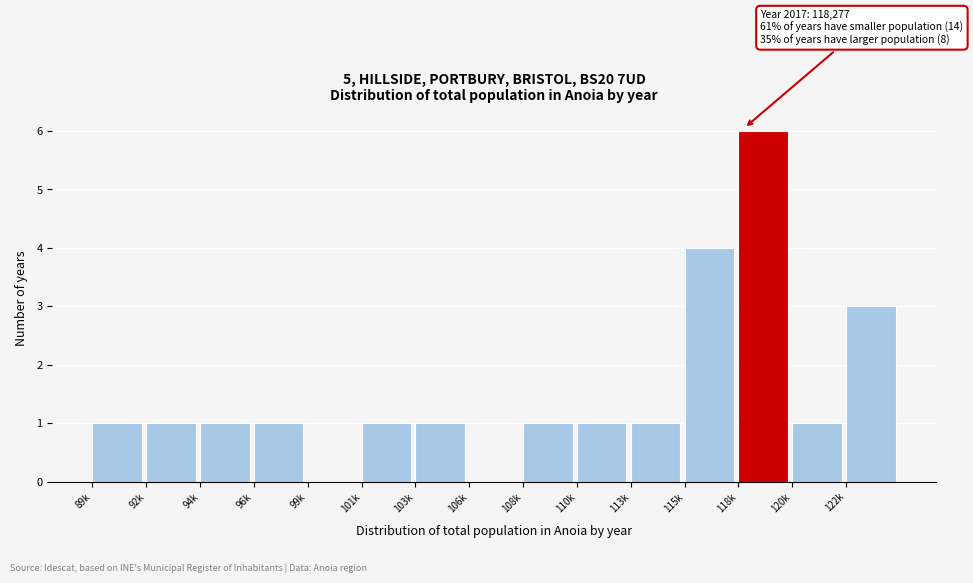

Reading left to right, transcribe all the data shown in this chart.

89k=1	92k=1	94k=1	96k=1	99k=0	101k=1	103k=1	106k=0	108k=1	110k=1	113k=1	115k=4	118k=6	120k=1	122k=3